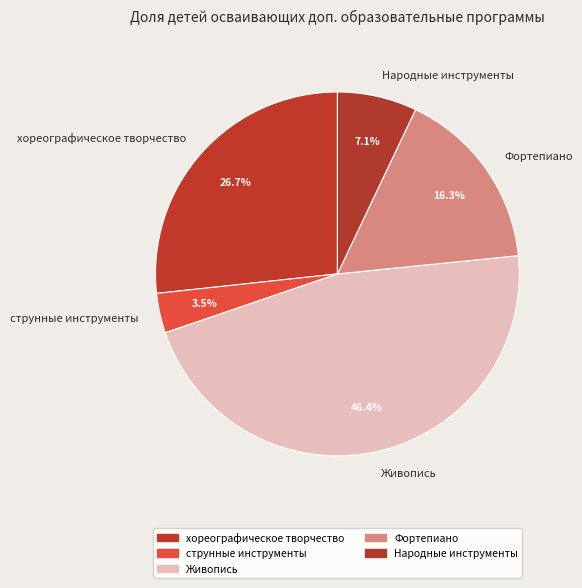

To the nearest percent, what is the difference between the largest and smallest slice percentages?

43%